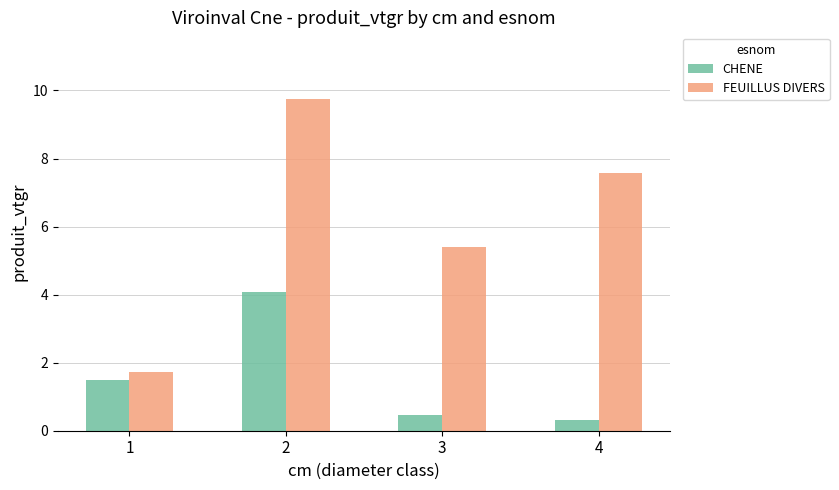

The CHENE series shows 1.5 at 1. True or false?

True